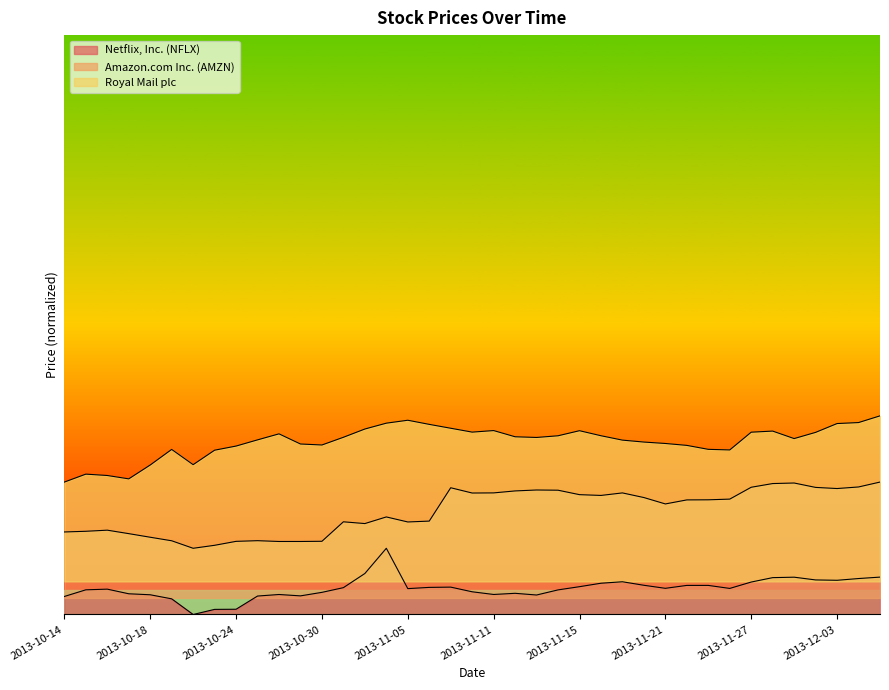

Reading left to right, transcribe all the data shown in this chart.

Netflix, Inc. (NFLX): 2013-10-14=21.8	2013-10-15=29.8	2013-10-16=30.6	2013-10-17=25.0	2013-10-18=23.8	2013-10-21=18.9	2013-10-22=0.0	2013-10-23=6.2	2013-10-24=6.3	2013-10-25=22.3	2013-10-28=24.2	2013-10-29=22.5	2013-10-30=26.8	2013-10-31=32.4	2013-11-01=49.5	2013-11-04=80.0	2013-11-05=31.3	2013-11-06=32.8	2013-11-07=33.1	2013-11-08=27.4	2013-11-11=24.2	2013-11-12=25.6	2013-11-13=23.5	2013-11-14=29.7	2013-11-15=33.6	2013-11-18=37.8	2013-11-19=39.5	2013-11-20=35.3	2013-11-21=31.6	2013-11-22=35.2	2013-11-25=35.2	2013-11-26=31.5	2013-11-27=39.2	2013-11-28=44.5	2013-11-29=45.1	2013-12-02=41.8	2013-12-03=41.3	2013-12-04=43.4	2013-12-05=45.2
Amazon.com Inc. (AMZN): 2013-10-14=99.7	2013-10-15=100.5	2013-10-16=101.9	2013-10-17=97.7	2013-10-18=93.3	2013-10-21=89.1	2013-10-22=80.0	2013-10-23=83.6	2013-10-24=88.4	2013-10-25=89.2	2013-10-28=88.2	2013-10-29=88.2	2013-10-30=88.5	2013-10-31=112.0	2013-11-01=109.9	2013-11-04=117.9	2013-11-05=111.8	2013-11-06=112.8	2013-11-07=153.1	2013-11-08=146.8	2013-11-11=146.9	2013-11-12=149.3	2013-11-13=150.4	2013-11-14=150.2	2013-11-15=144.8	2013-11-18=143.9	2013-11-19=146.9	2013-11-20=141.3	2013-11-21=133.6	2013-11-22=138.4	2013-11-25=138.6	2013-11-26=139.4	2013-11-27=153.7	2013-11-28=158.2	2013-11-29=158.9	2013-12-02=153.6	2013-12-03=152.2	2013-12-04=154.1	2013-12-05=160.0
Royal Mail plc: 2013-10-14=160.0	2013-10-15=169.6	2013-10-16=167.9	2013-10-17=163.9	2013-10-18=180.6	2013-10-21=199.4	2013-10-22=181.0	2013-10-23=198.5	2013-10-24=203.5	2013-10-25=211.0	2013-10-28=218.3	2013-10-29=206.0	2013-10-30=204.8	2013-10-31=214.1	2013-11-01=224.1	2013-11-04=231.2	2013-11-05=234.7	2013-11-06=229.7	2013-11-07=225.0	2013-11-08=220.3	2013-11-11=222.2	2013-11-12=214.7	2013-11-13=213.9	2013-11-14=215.9	2013-11-15=222.1	2013-11-18=216.0	2013-11-19=210.7	2013-11-20=208.3	2013-11-21=206.6	2013-11-22=204.3	2013-11-25=199.5	2013-11-26=198.8	2013-11-27=220.3	2013-11-28=221.6	2013-11-29=212.5	2013-12-02=220.0	2013-12-03=230.7	2013-12-04=231.9	2013-12-05=240.0